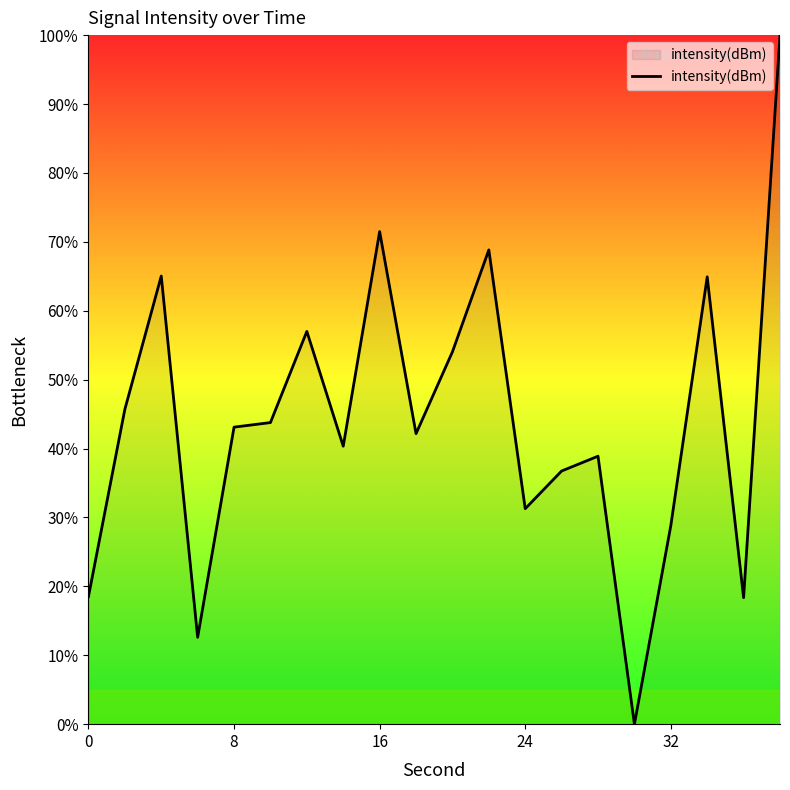

What is the difference between the maximum and minimum values?

100.0